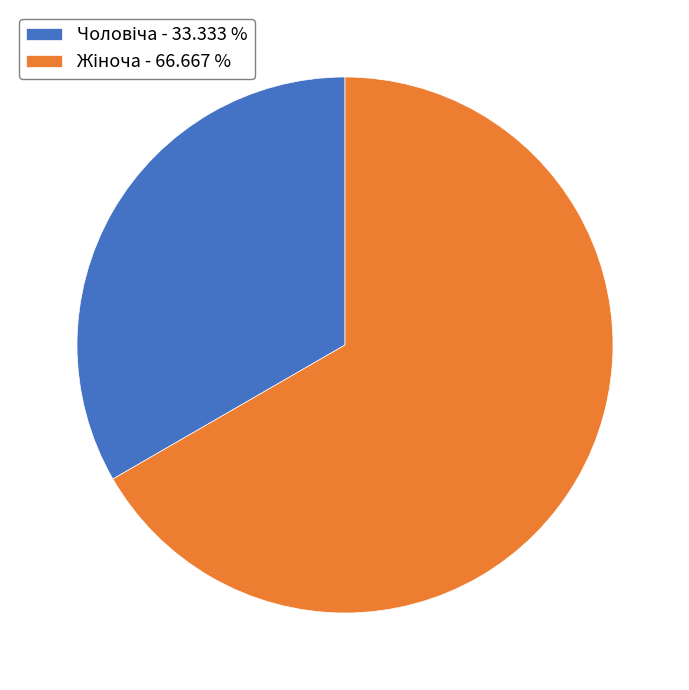

Does any single category account for the majority?

Yes